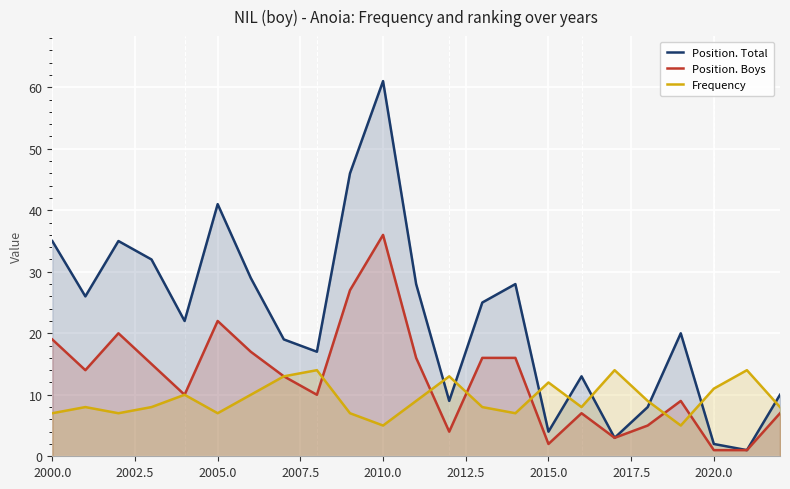

At which category is the sum across all series the highest?

2010.0